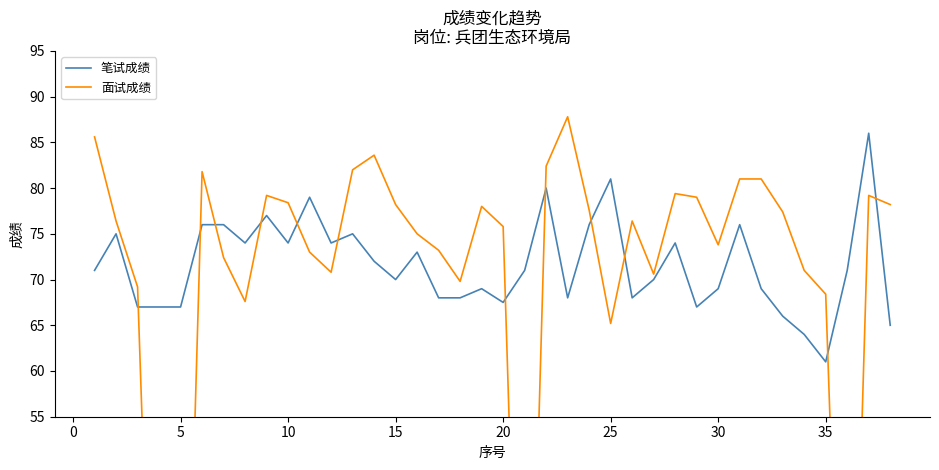

What is the lowest value of the 笔试成绩 series?

61.0